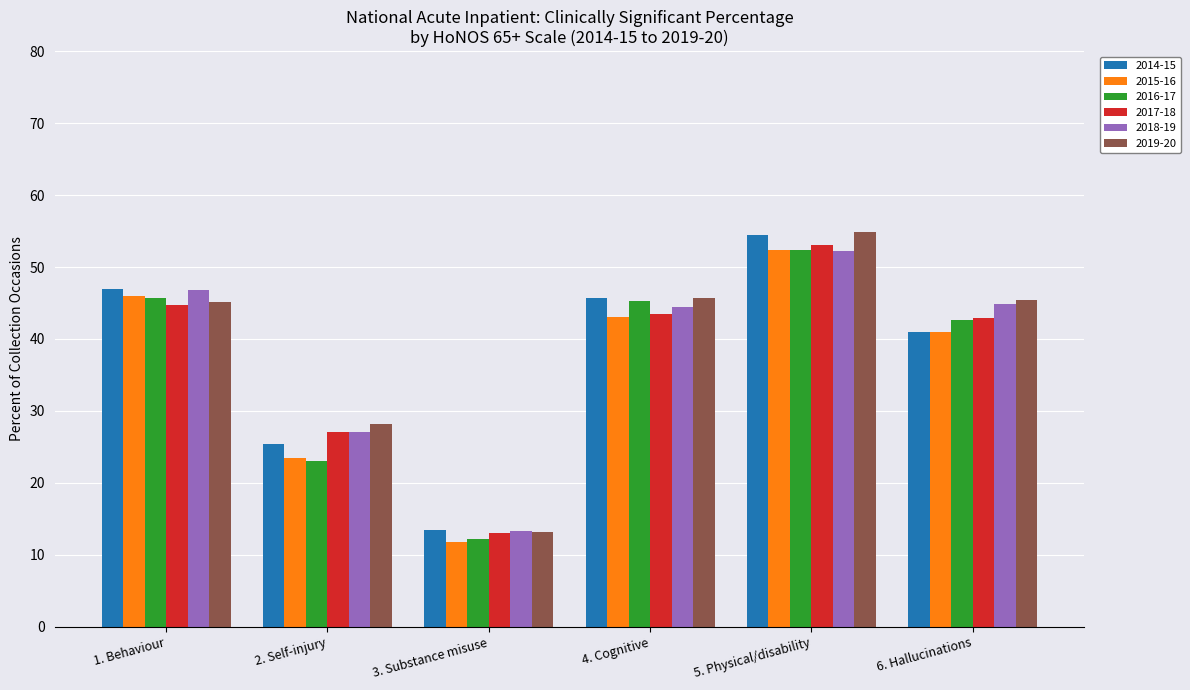

What is the difference between the maximum and minimum values in the 2015-16 series?

40.5